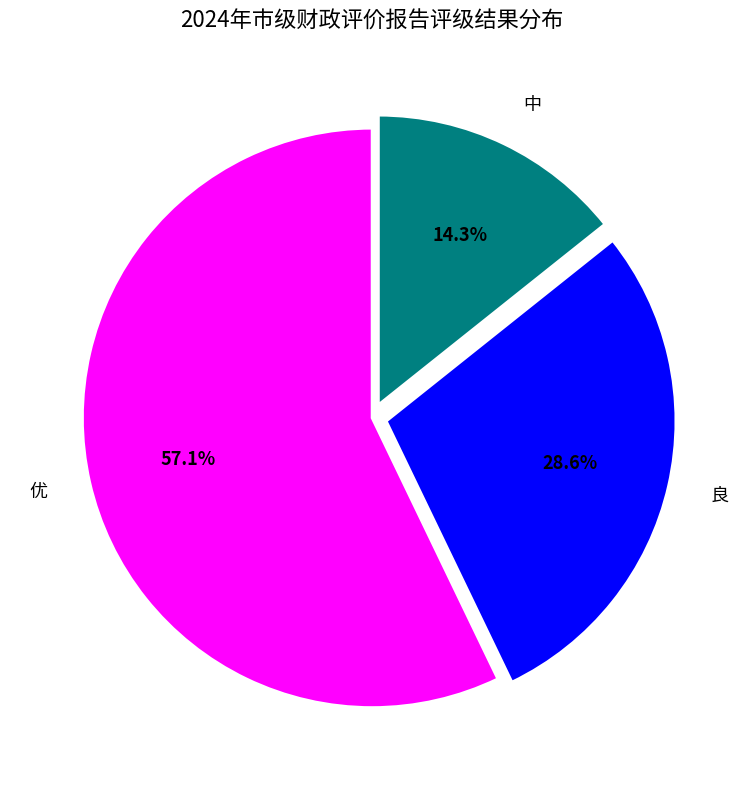

To the nearest percent, what is the average slice percentage?

33%